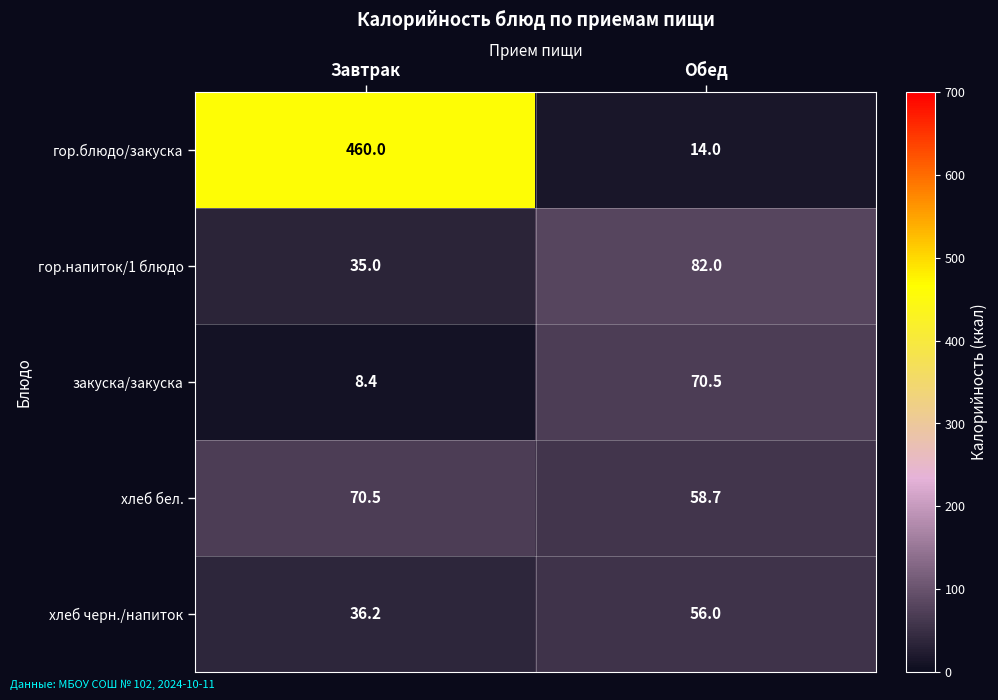

At how many categories does at least one series exceed 35?

2